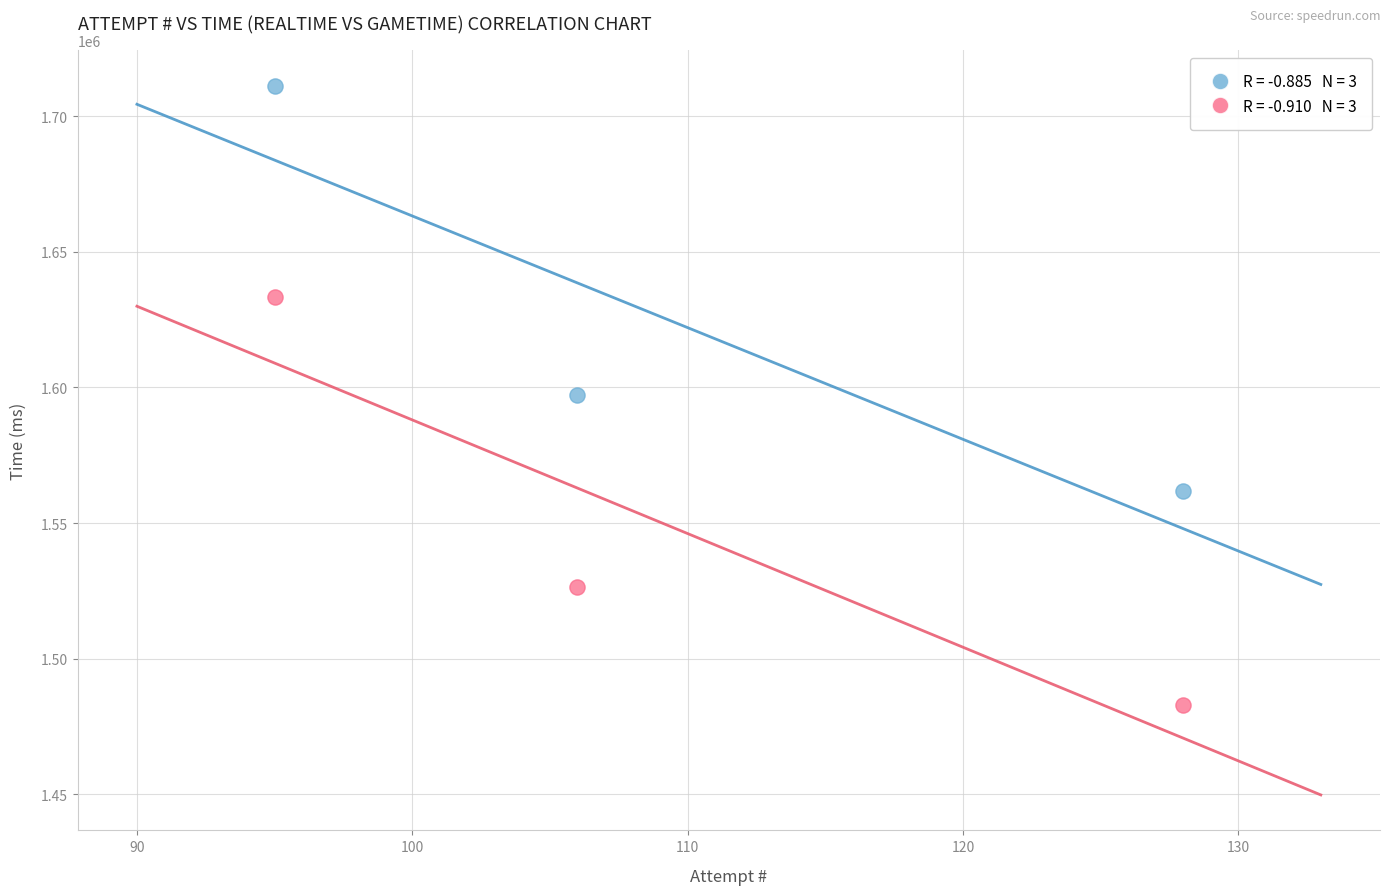

Across all data points, what is the range of Y values (max minus min)?

228404